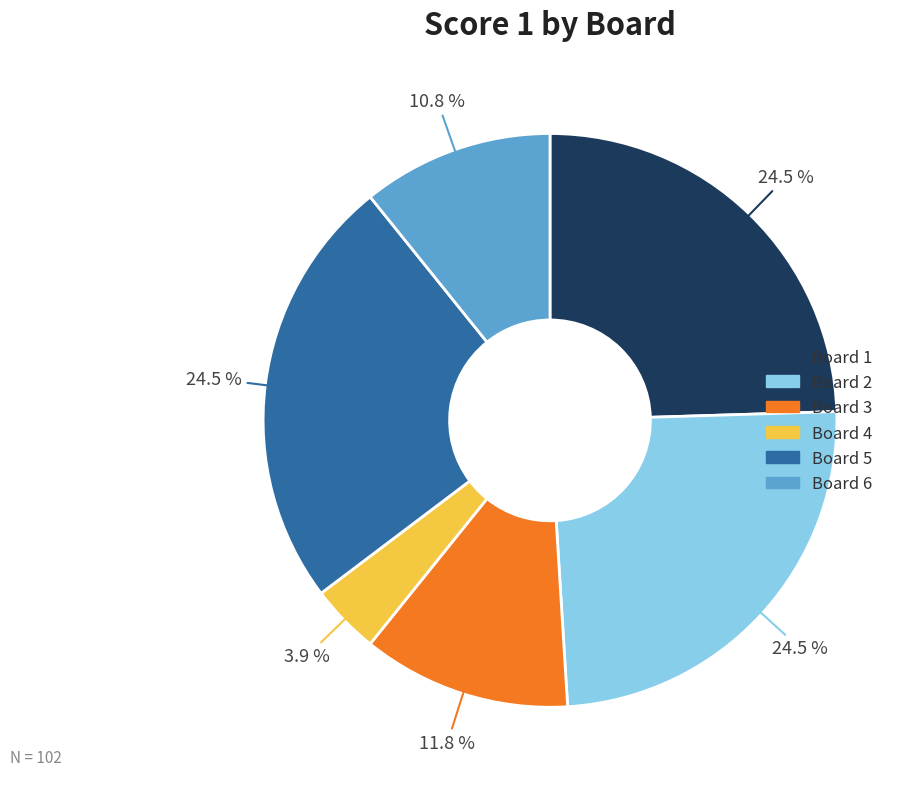

How many slices are in this pie chart?

6